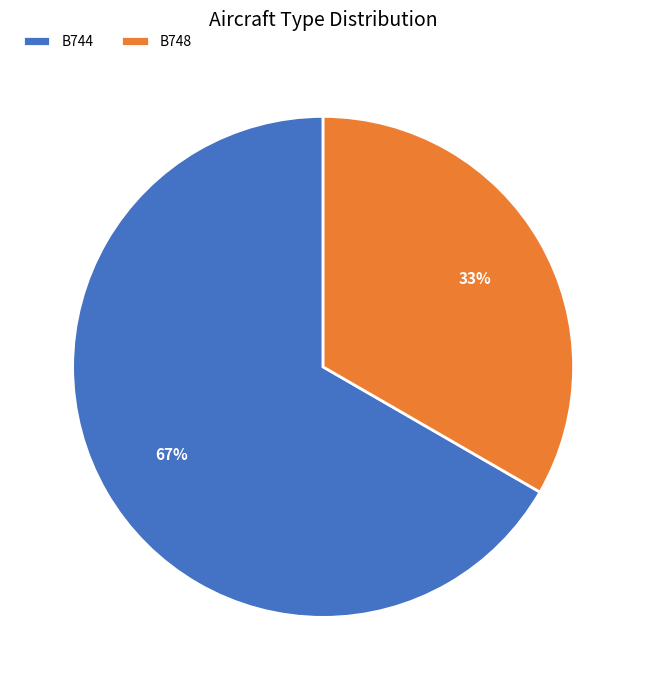

Do B744 and B748 together represent more than half of the pie?

Yes